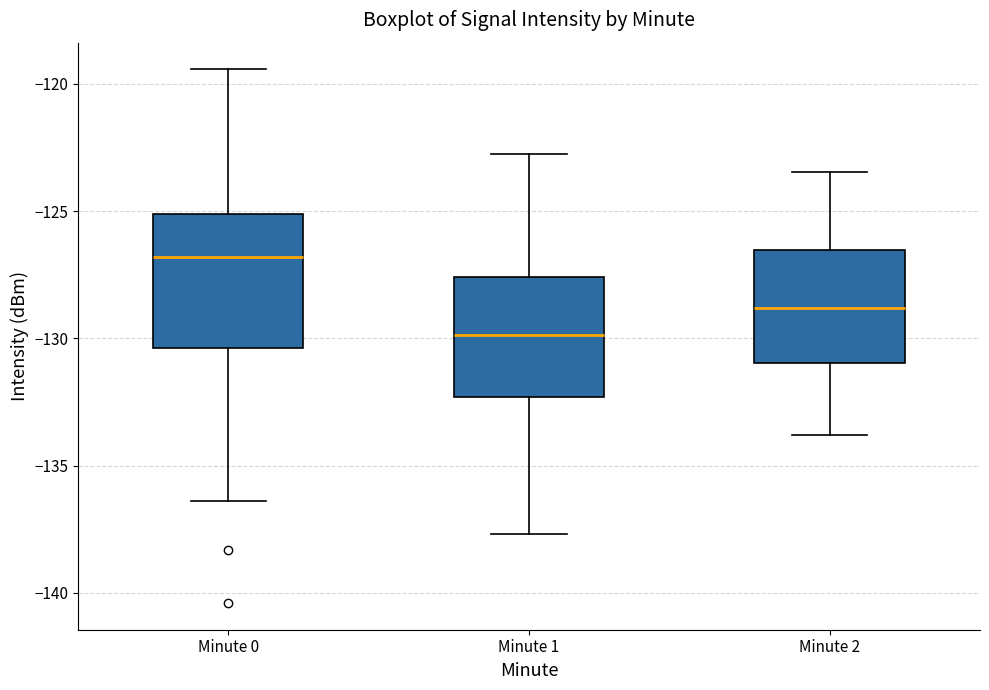

Comparing the boxes themselves (not the whiskers), which one is the tallest?

Minute 0